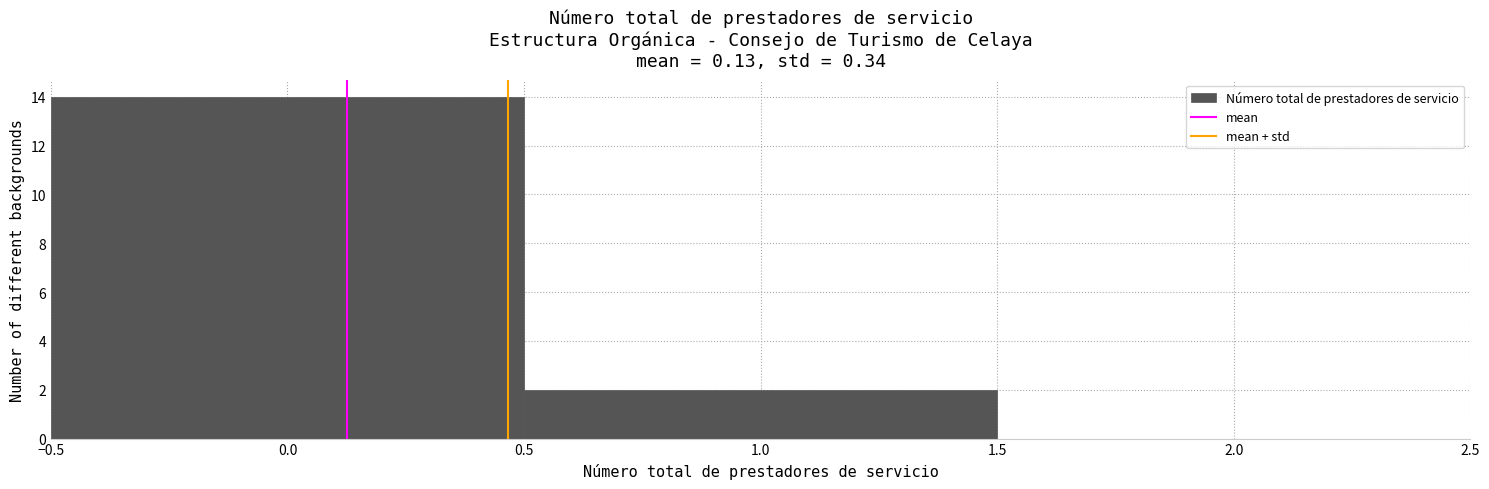

What is the height of the bar covering -0.5 to 0.5 on the x-axis? The values are not printed on the chart, so give them approximately, as read against the axis.

14